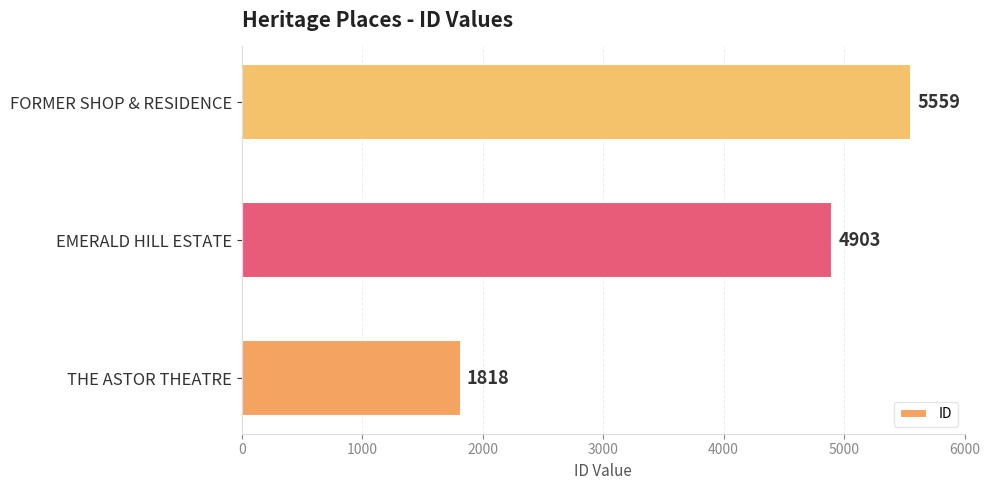

List the labels in order of value, largest first.

FORMER SHOP & RESIDENCE, EMERALD HILL ESTATE, THE ASTOR THEATRE